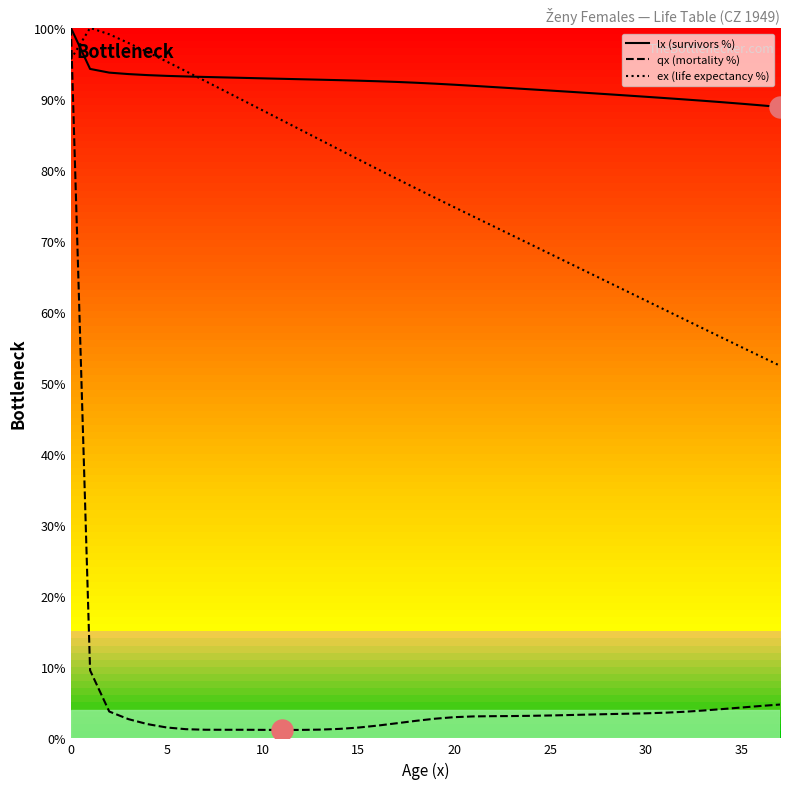

What is the maximum value for lx (survivors %)?

100.0